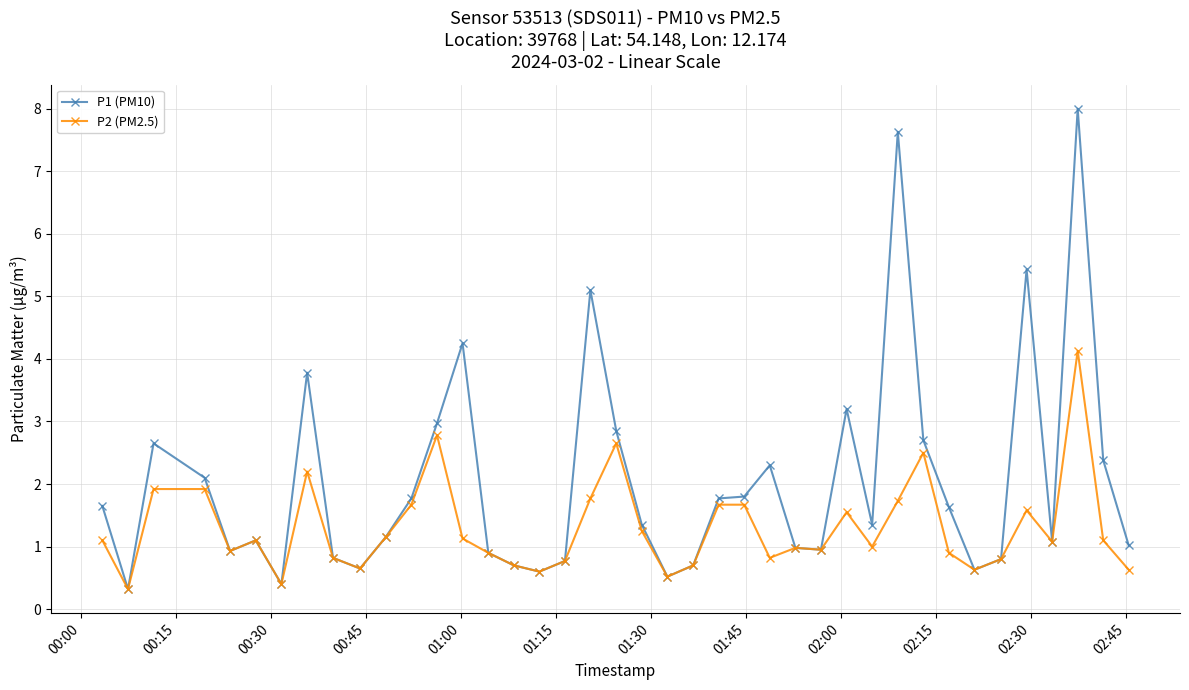

What is the value of the P1 (PM10) point at the 6th from the left?

1.1